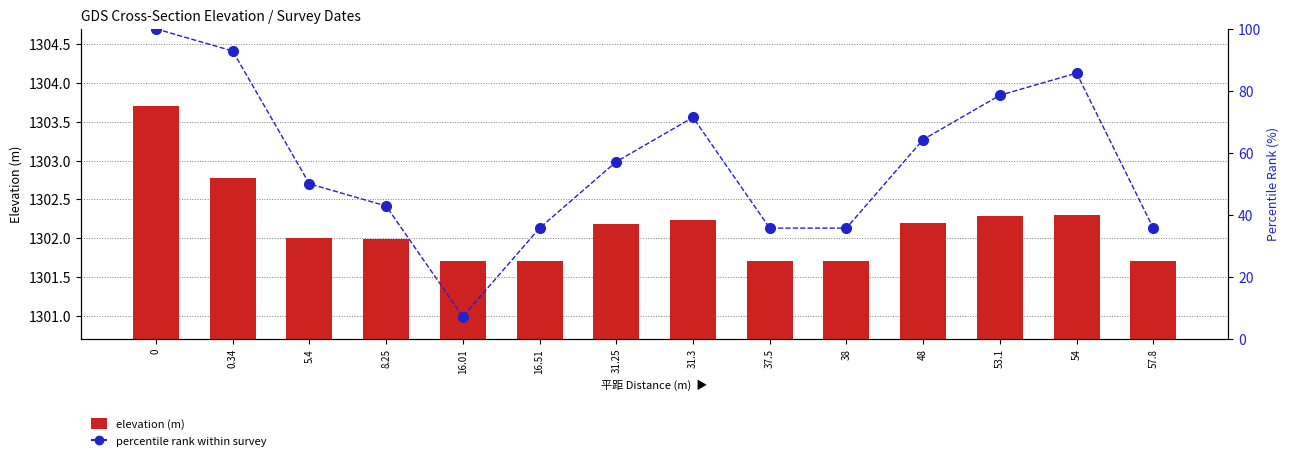

Rank the categories by elevation (m) value from lowest to highest.

16.01, 16.51, 37.5, 38, 57.8, 8.25, 5.4, 31.25, 48, 31.3, 53.1, 54, 0.34, 0